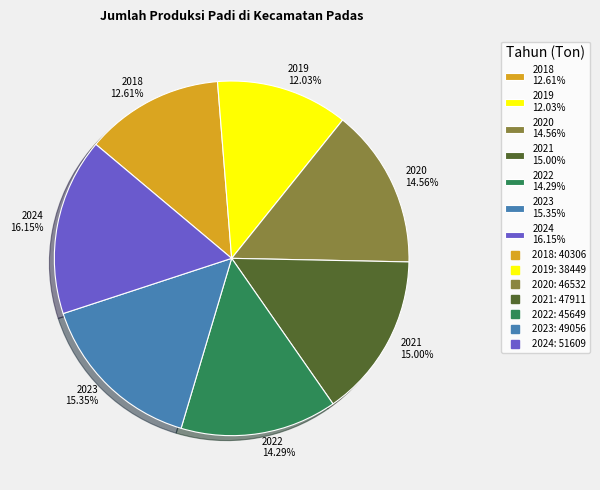

Which slice is the smallest?

2019